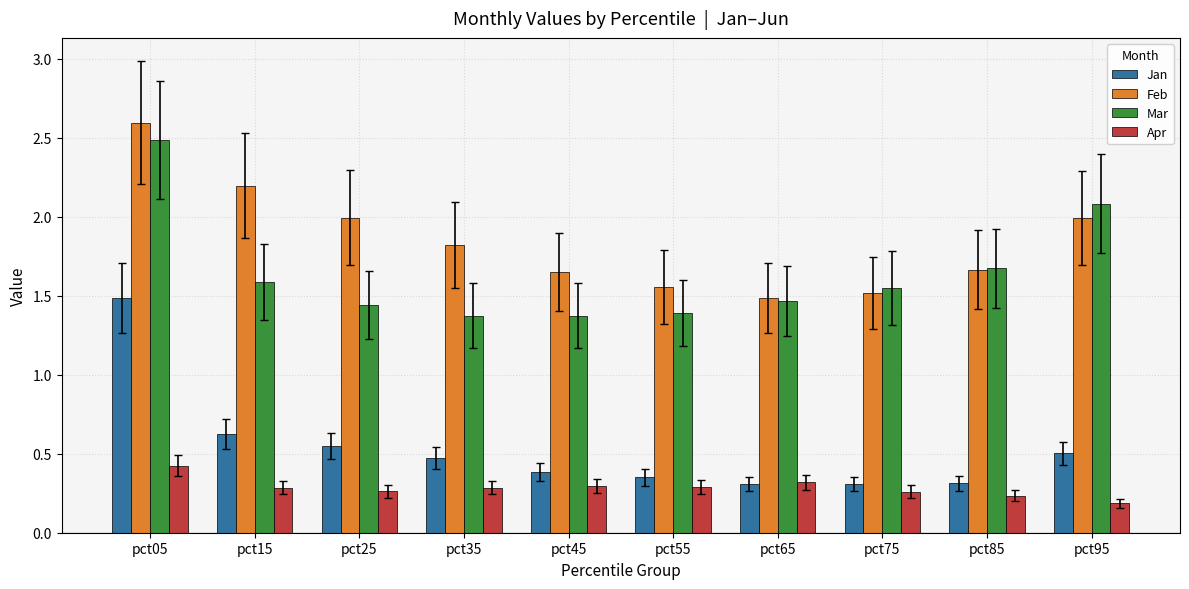

At pct05, list the series in order from largest to smallest.

Feb, Mar, Jan, Apr